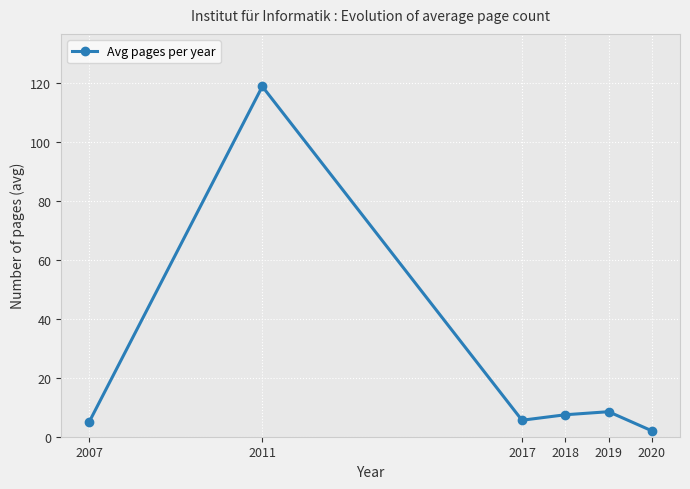

What is the value of the 1st point from the left?

5.0